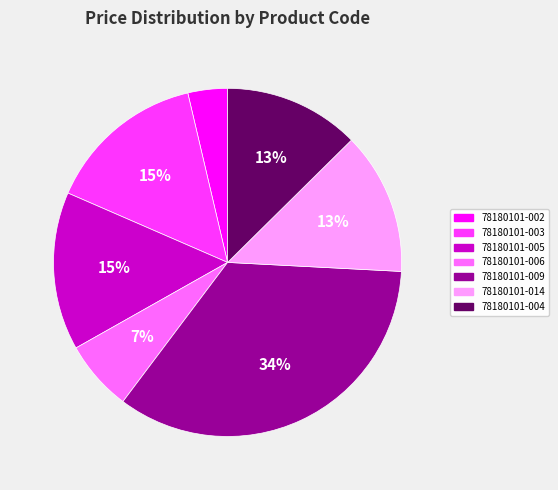

Which category has the biggest portion of the pie?

78180101-009